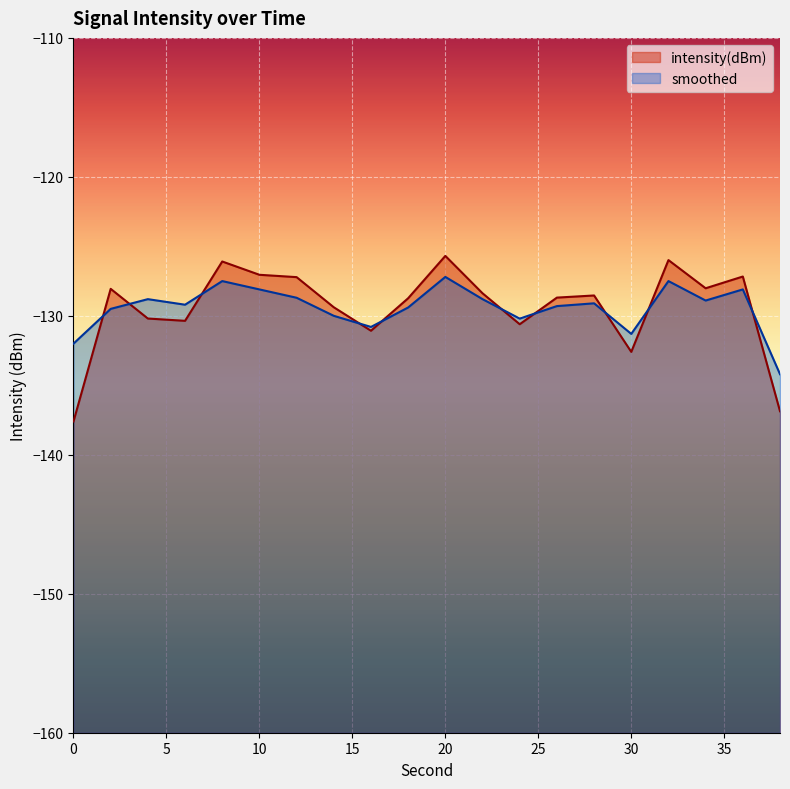

List the series in order of their overall mean, highest first.

intensity(dBm), smoothed